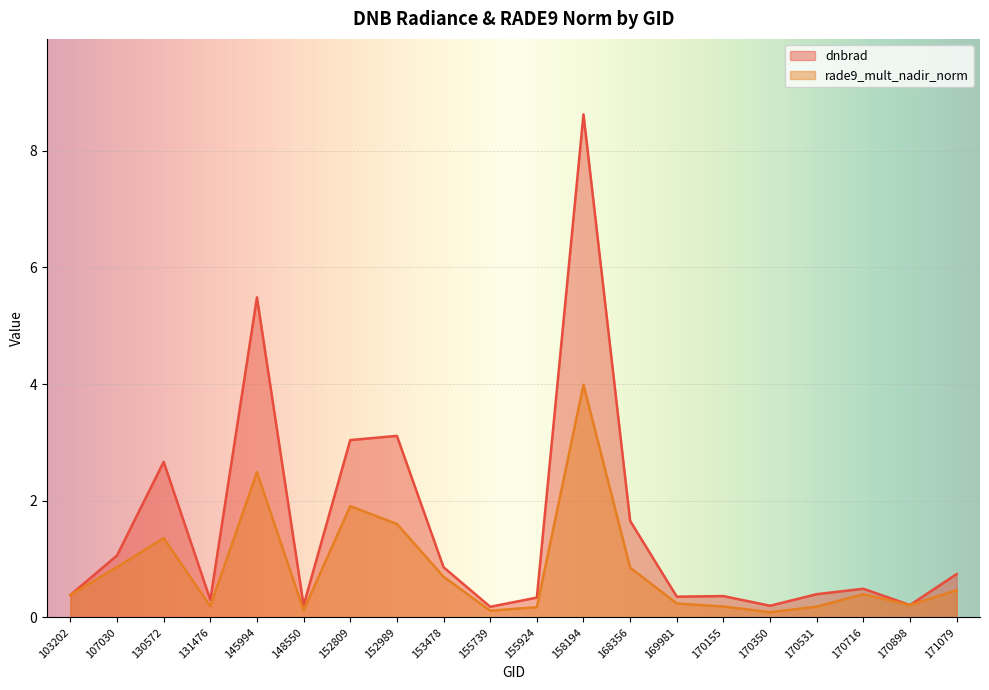

Is the value of rade9_mult_nadir_norm at 170898 greater than the value of dnbrad at 168356?

No